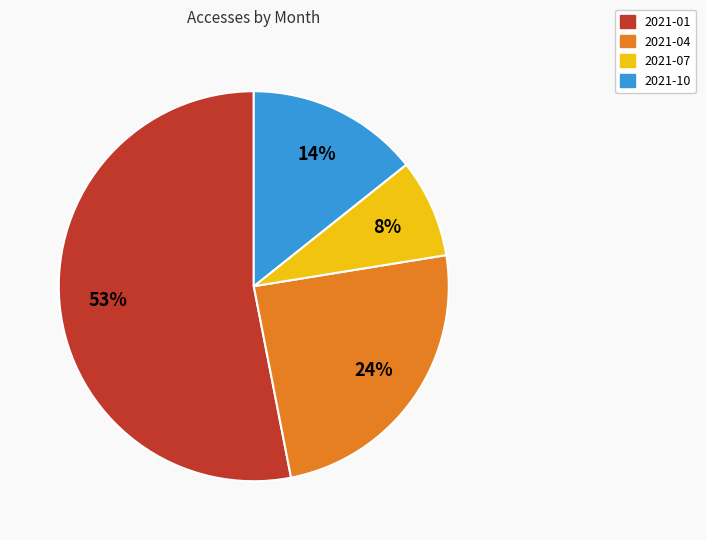

To the nearest percent, what portion does 2021-07 represent?

8%